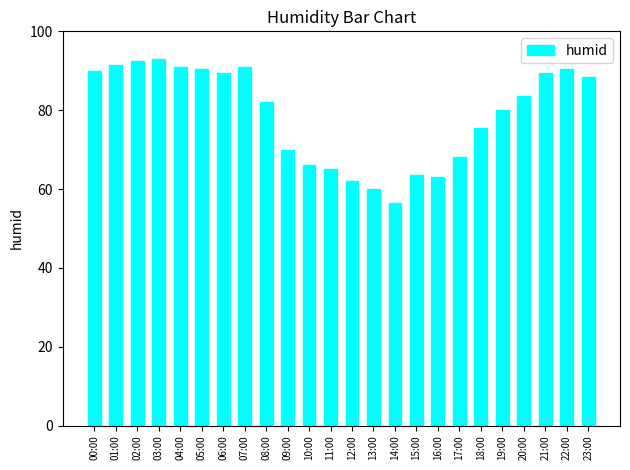

What is the change in value from 02:00 to 14:00?

-36.0